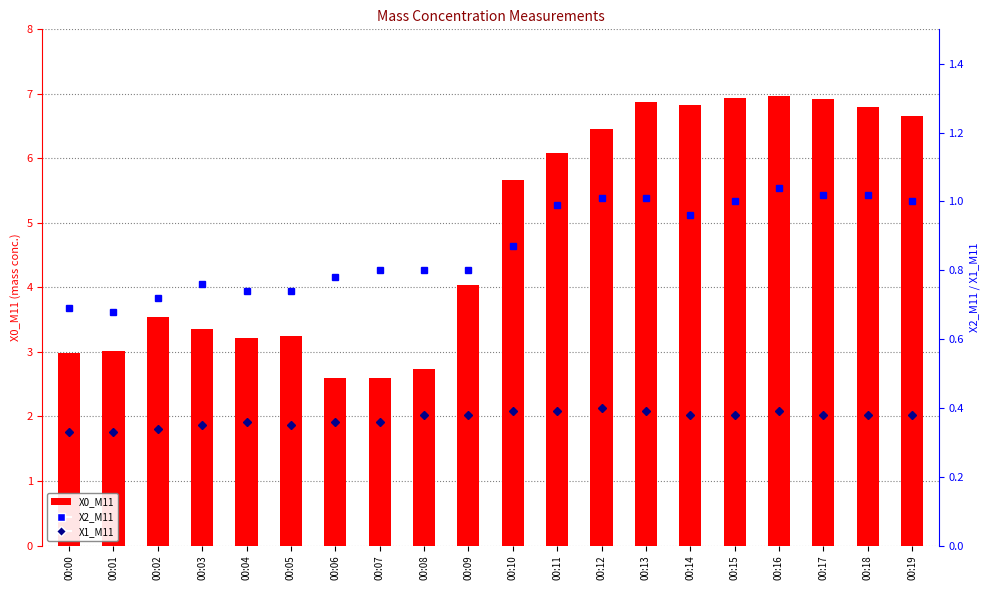

Reading left to right, extract all data points from this chart.

X0_M11: 3.0	3.0	3.5	3.4	3.2	3.2	2.6	2.6	2.7	4.0	5.7	6.1	6.5	6.9	6.8	6.9	7.0	6.9	6.8	6.7
X2_M11: 0.7	0.7	0.7	0.8	0.7	0.7	0.8	0.8	0.8	0.8	0.9	1.0	1.0	1.0	1.0	1.0	1.0	1.0	1.0	1.0
X1_M11: 0.3	0.3	0.3	0.3	0.4	0.3	0.4	0.4	0.4	0.4	0.4	0.4	0.4	0.4	0.4	0.4	0.4	0.4	0.4	0.4